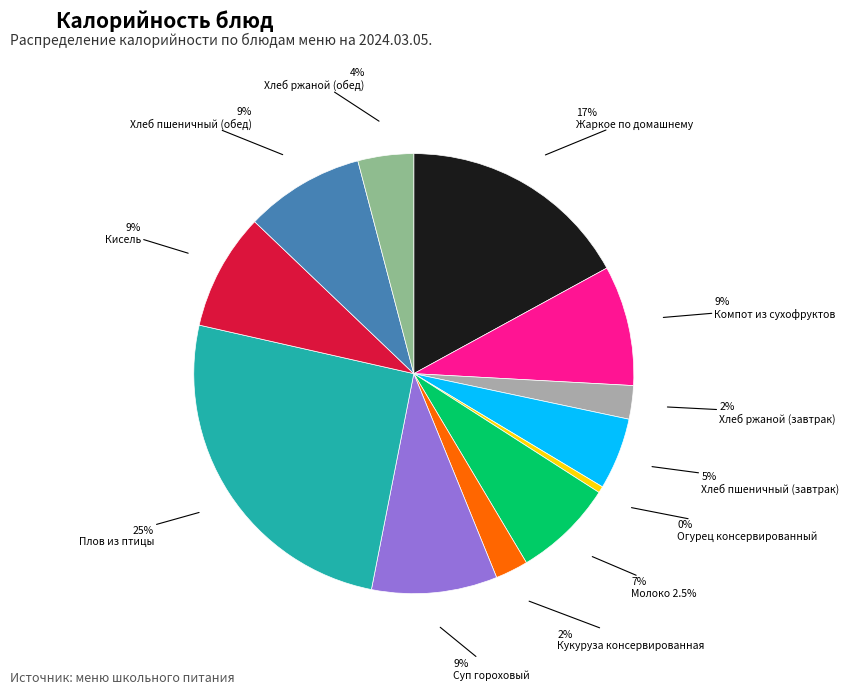

Between Компот из сухофруктов and Плов из птицы, which is larger?

Плов из птицы